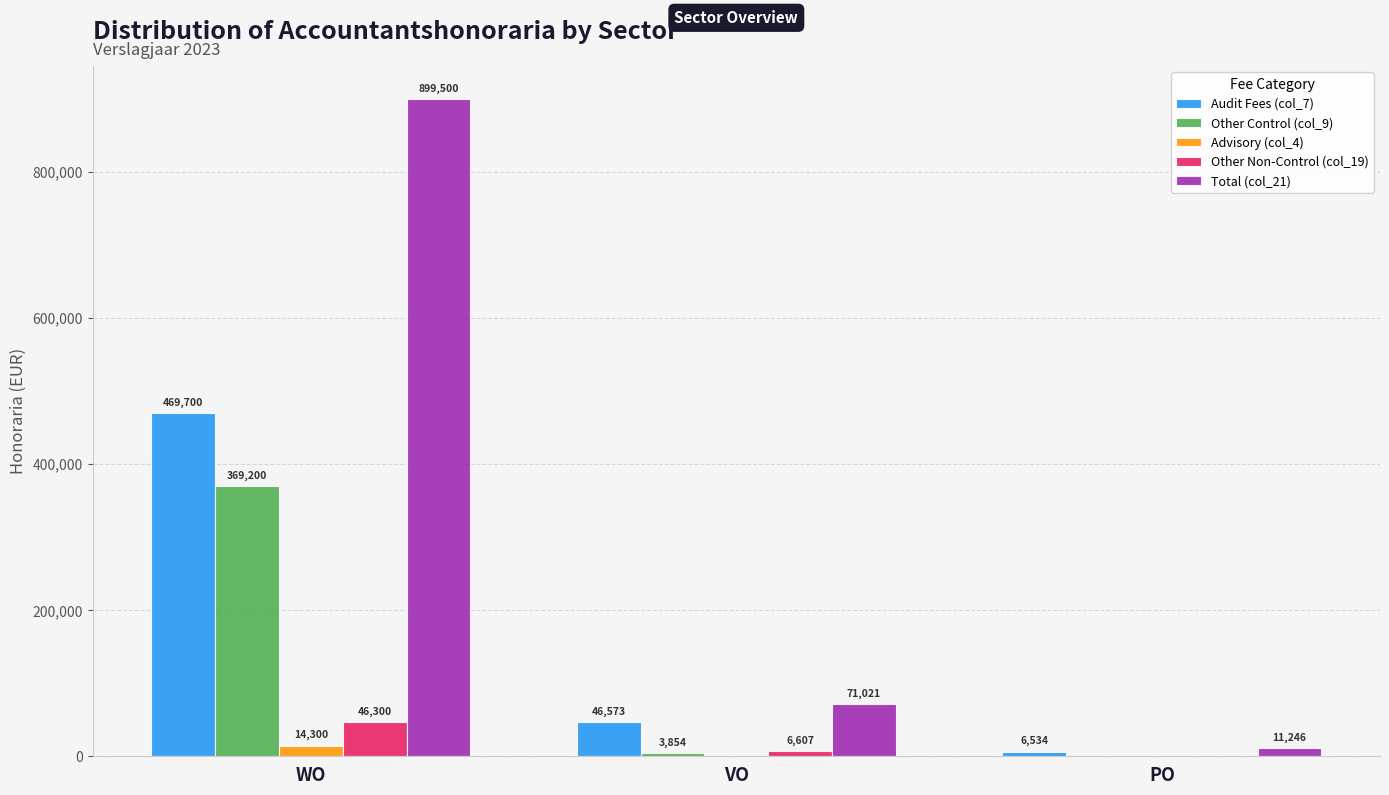

Are the bars grouped side by side (vs. stacked)?

Yes